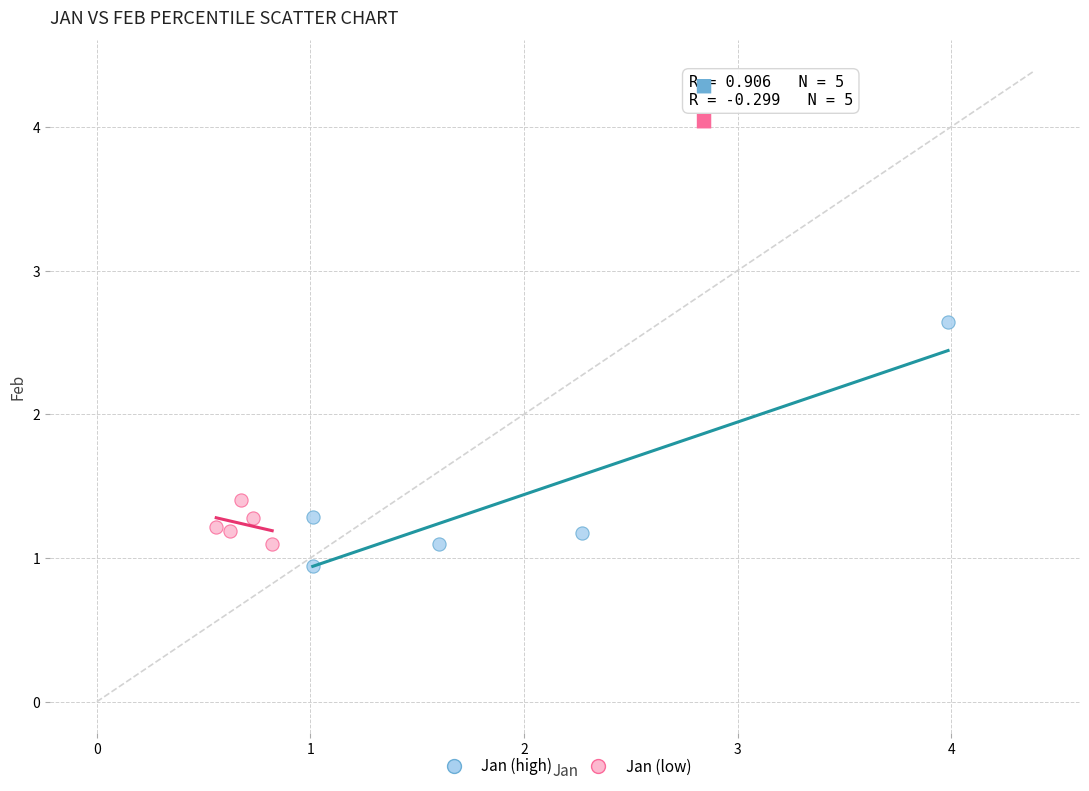

Which series has the widest spread of Y values?

Jan (high)